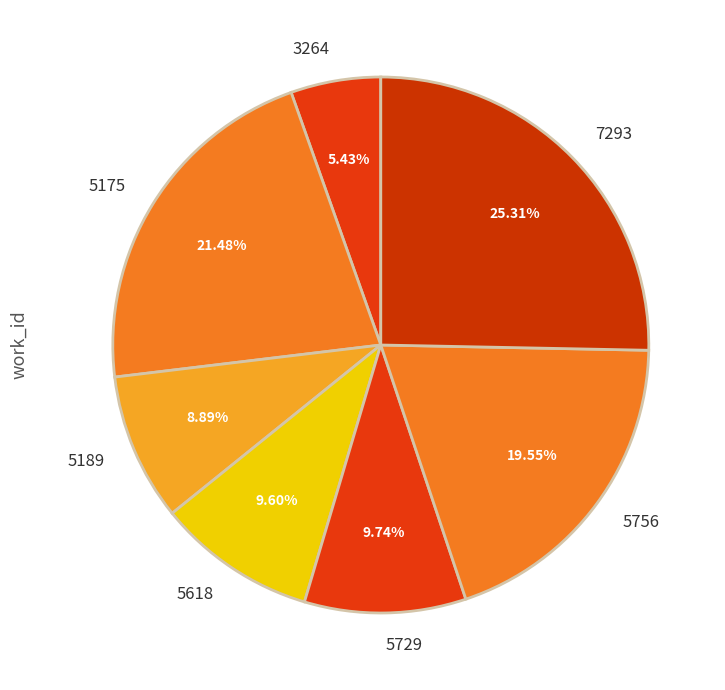

Between 3264 and 7293, which is larger?

7293